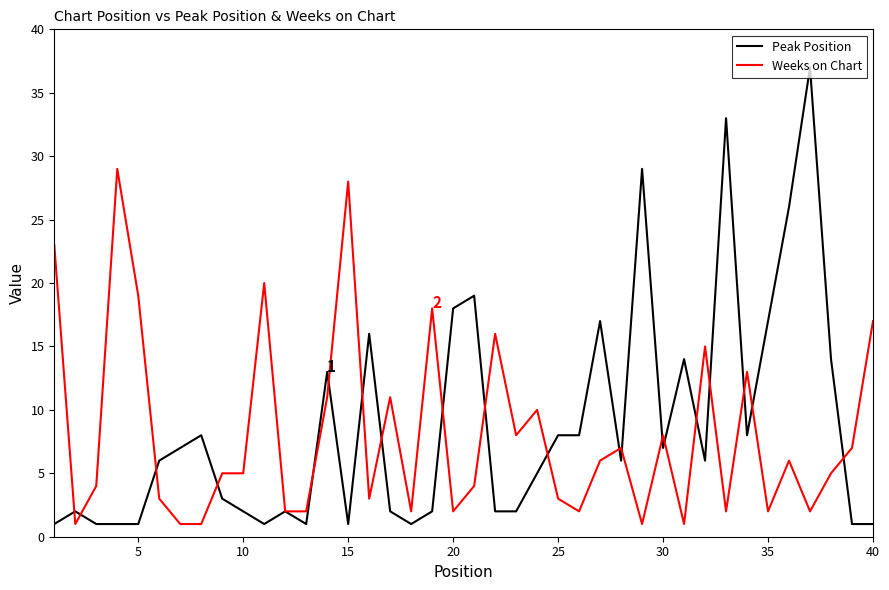

What is the greatest value displayed?

37